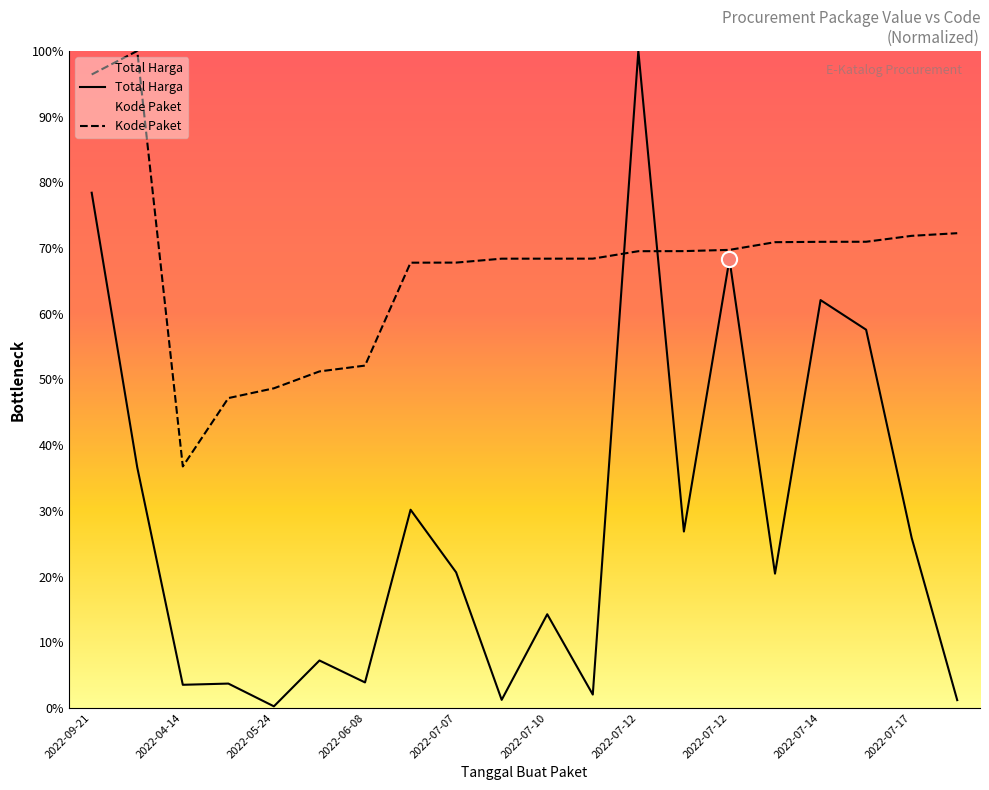

Which series reaches the maximum Y coordinate?

Total Harga